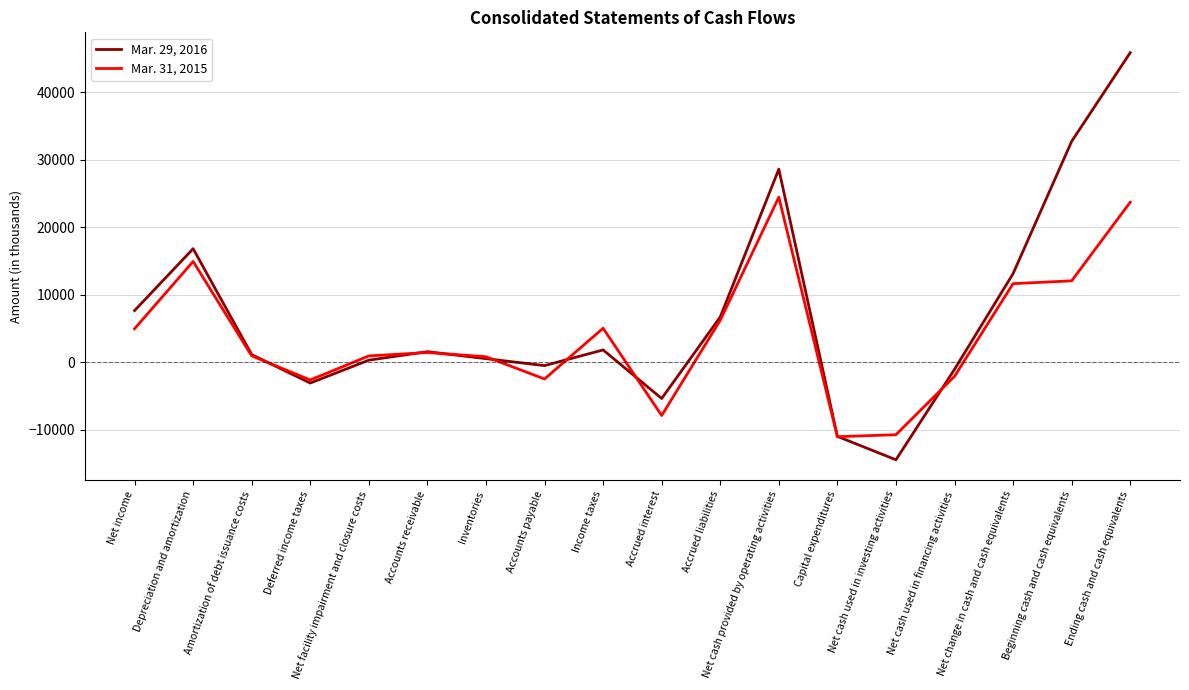

List the series in order of their overall mean, highest first.

Mar. 29, 2016, Mar. 31, 2015